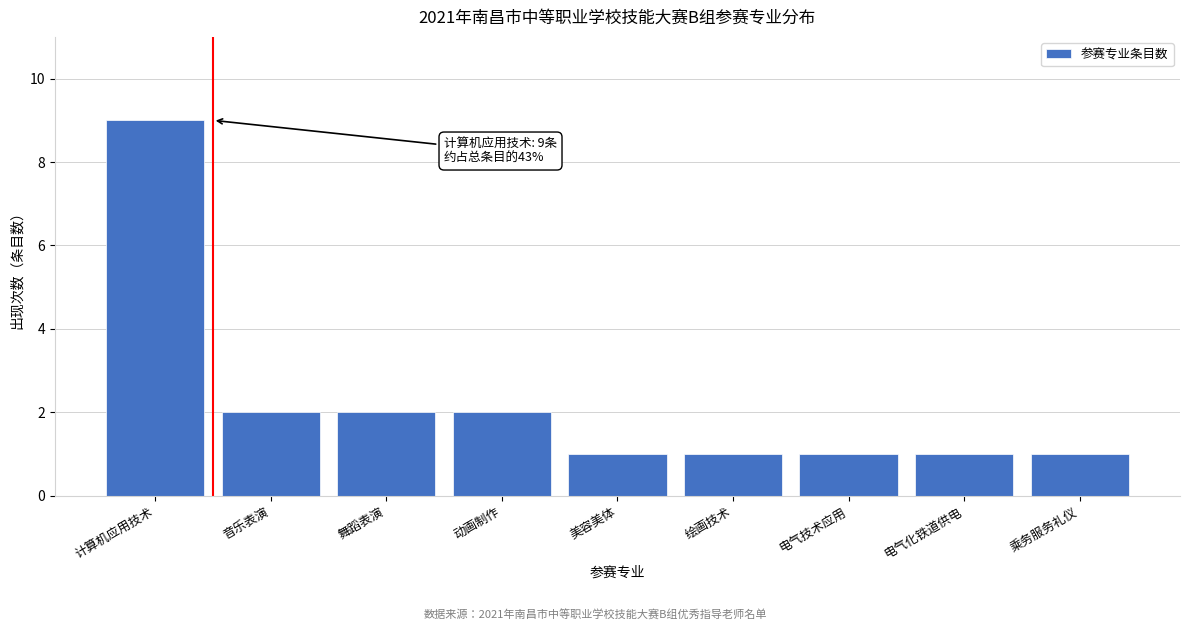

Reading left to right, what are all the values shown in this chart?

计算机应用技术=9	音乐表演=2	舞蹈表演=2	动画制作=2	美容美体=1	绘画技术=1	电气技术应用=1	电气化铁道供电=1	乘务服务礼仪=1